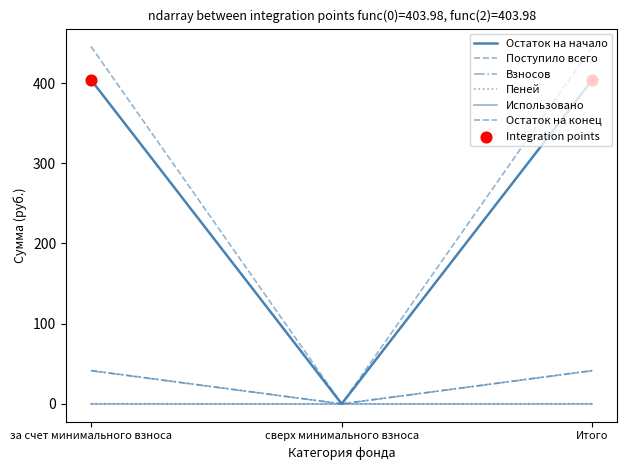

What is the total value across all series at за счет минимального взноса?

932.7